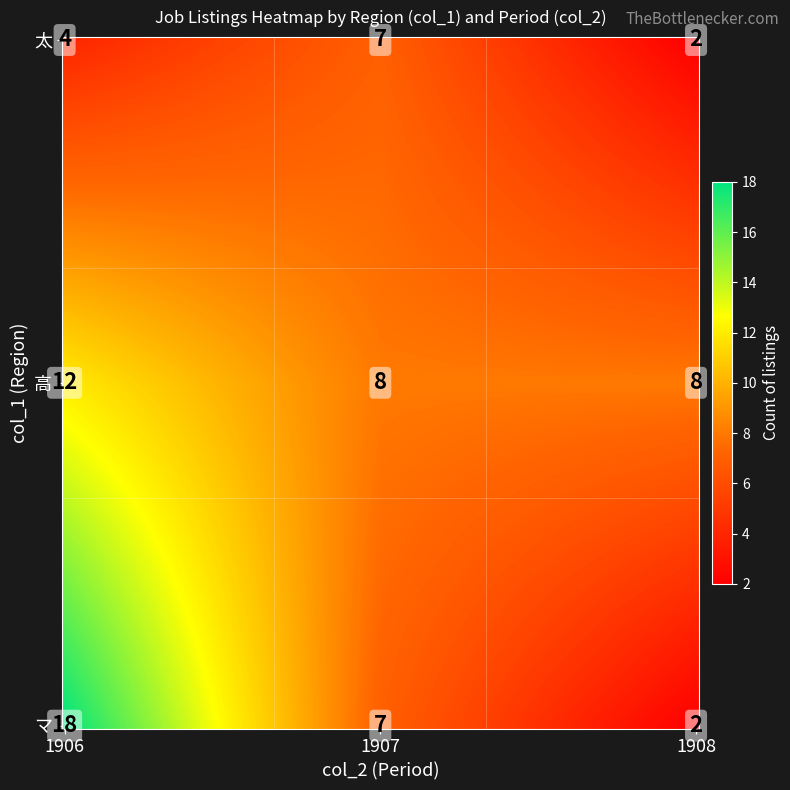

What is the total value across all series at 1908?

12